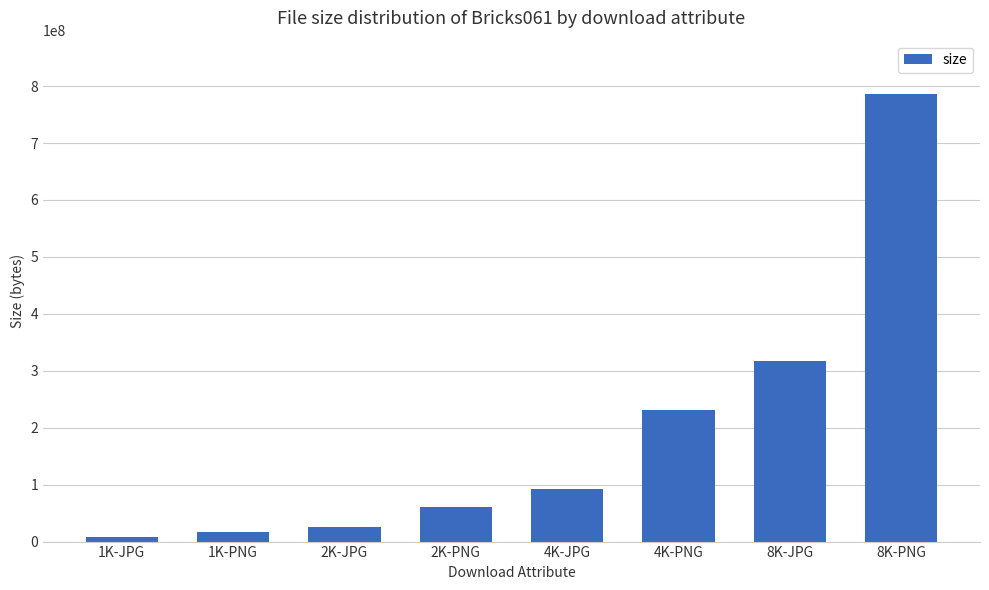

Which category has the highest value across all series?

8K-PNG